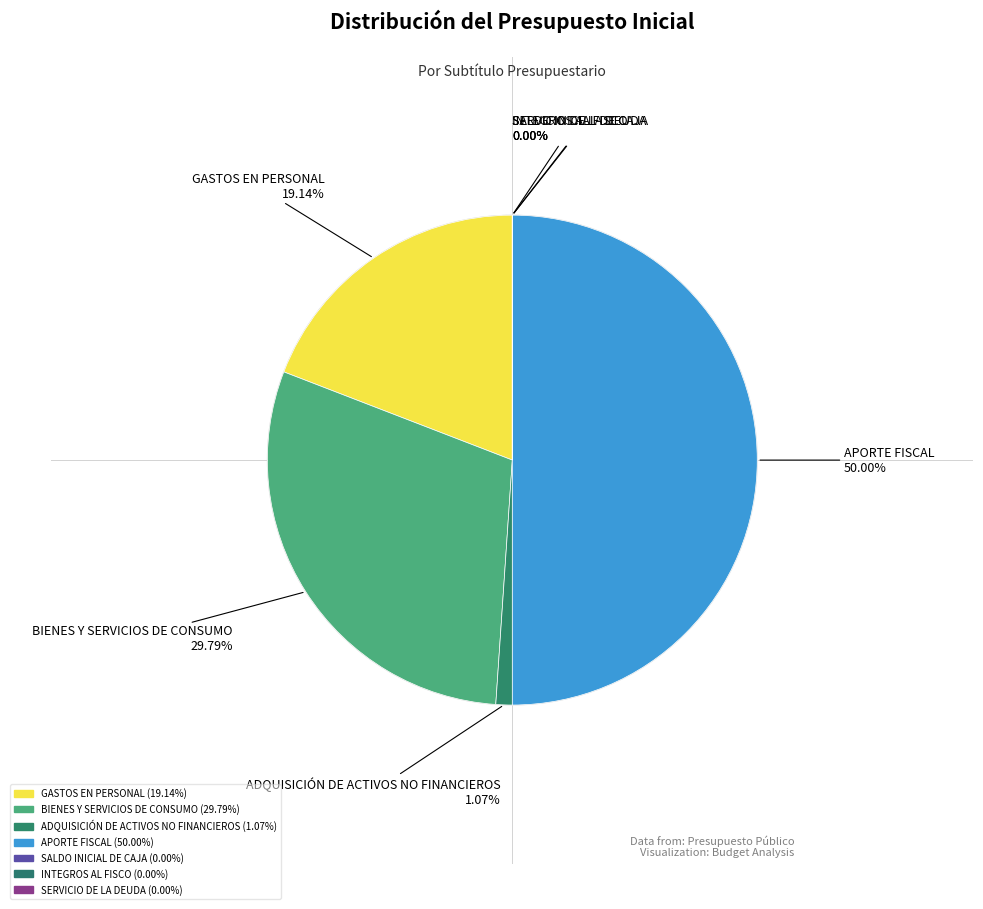

What is the change in value from BIENES Y SERVICIOS DE CONSUMO to SERVICIO DE LA DEUDA?

-1127159